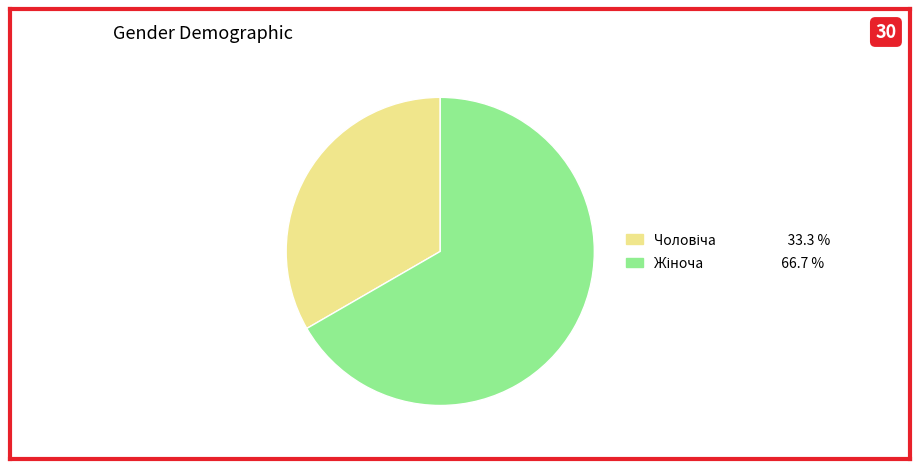

Is there a majority slice in this chart?

Yes